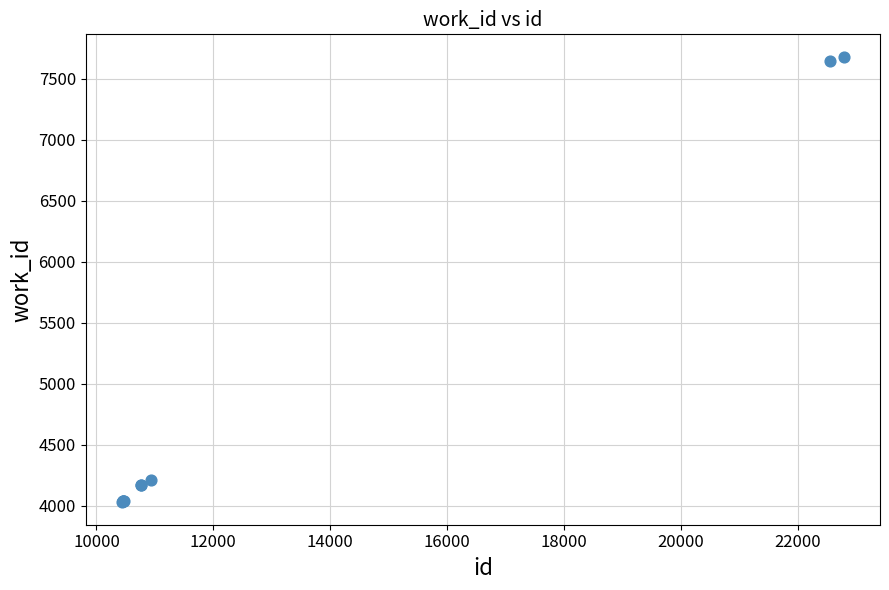

What Y value in the scatter plot is closest to 5854?

4210